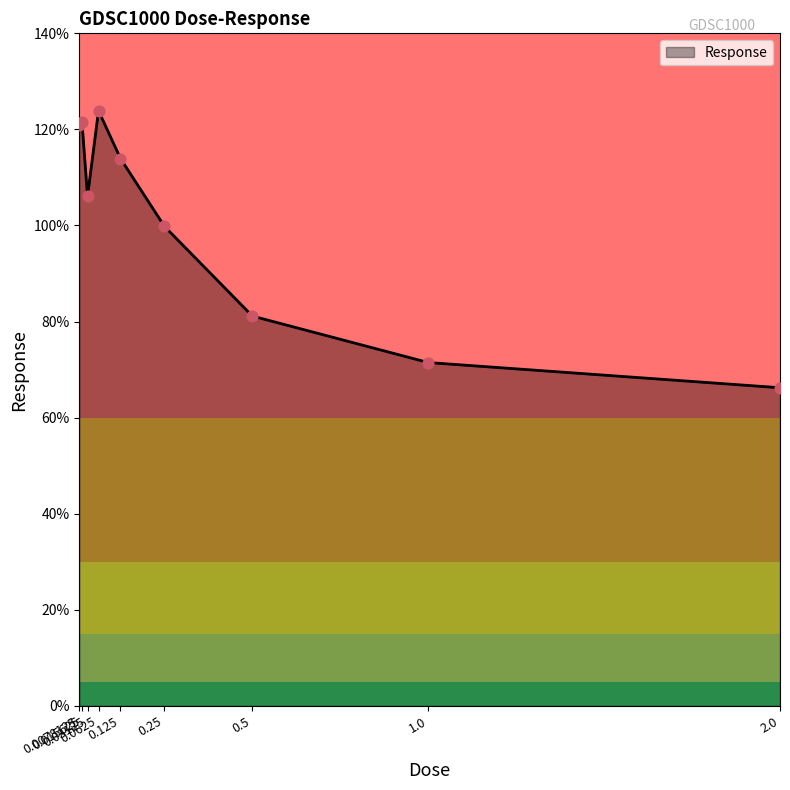

Which has a higher value, 1.0 or 0.25?

0.25